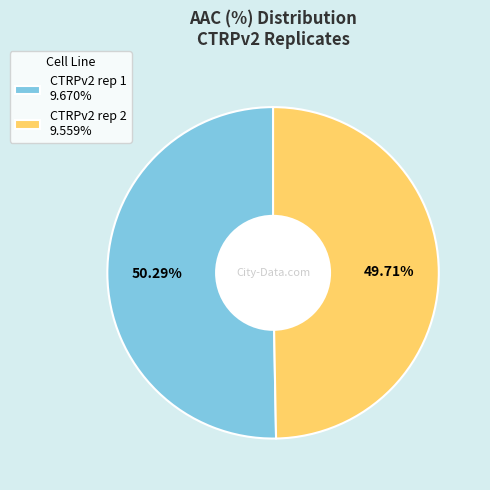

Which slice is the smallest?

CTRPv2 rep 2